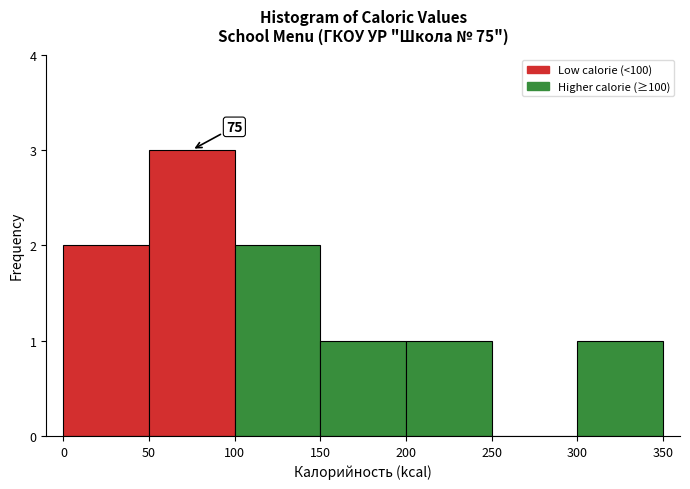

Over which range of the x-axis is the bar tallest?

50 to 100